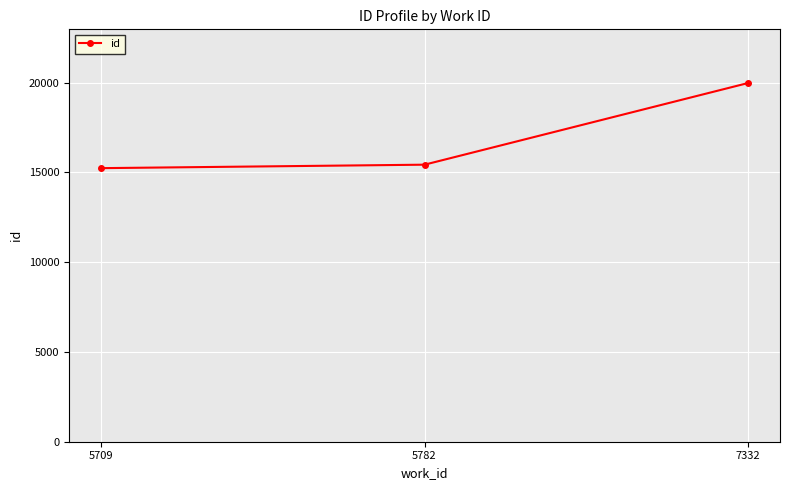

What is the sum of the values at 5782 and 5709?

30663